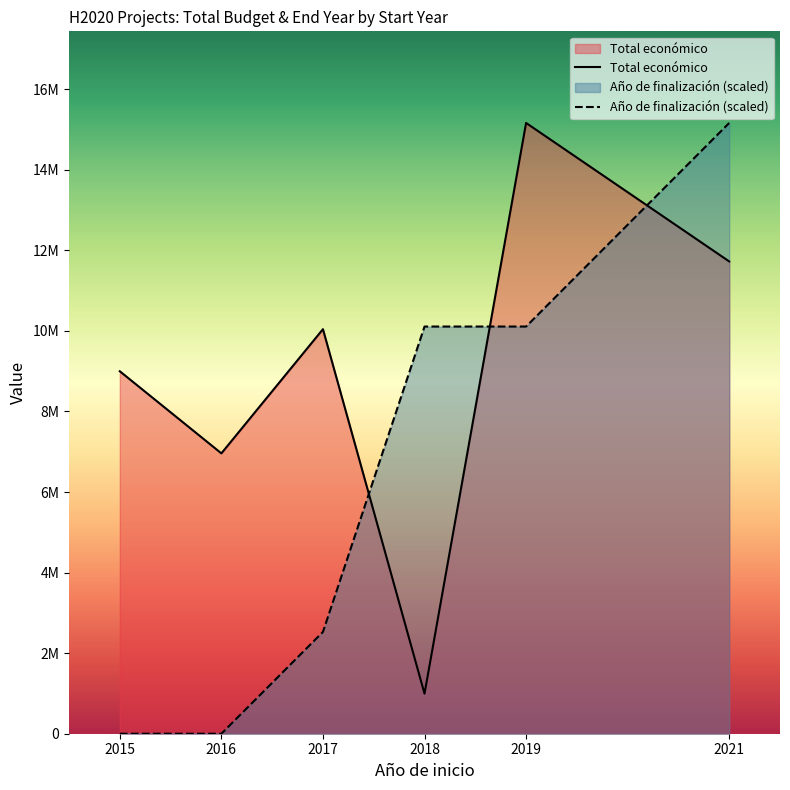

Count the number of categories in the chart.

6